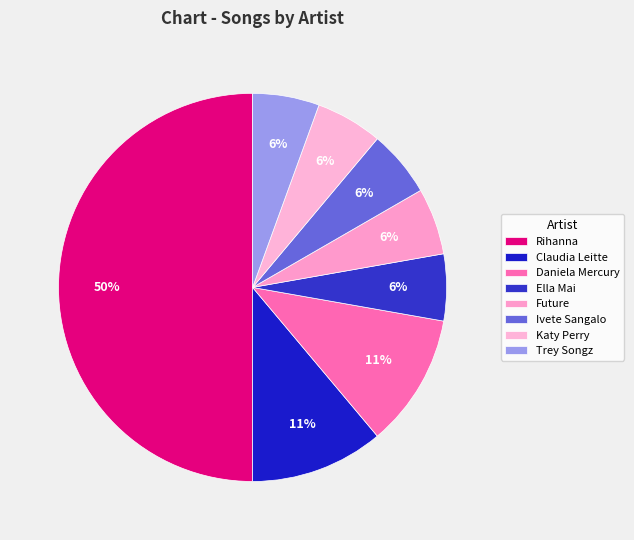

Does Rihanna represent more than half of the total?

No